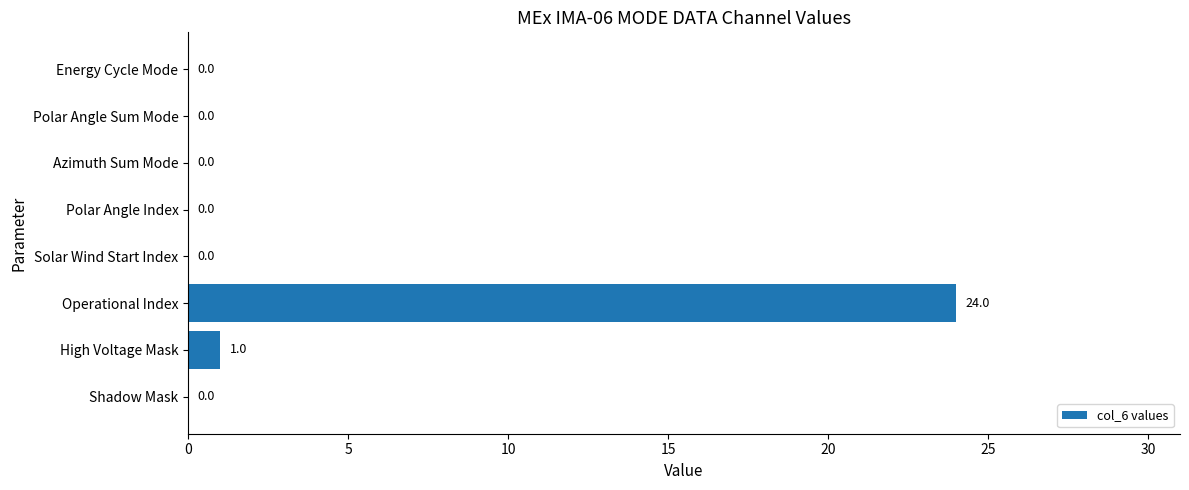

What is the greatest value displayed?

24